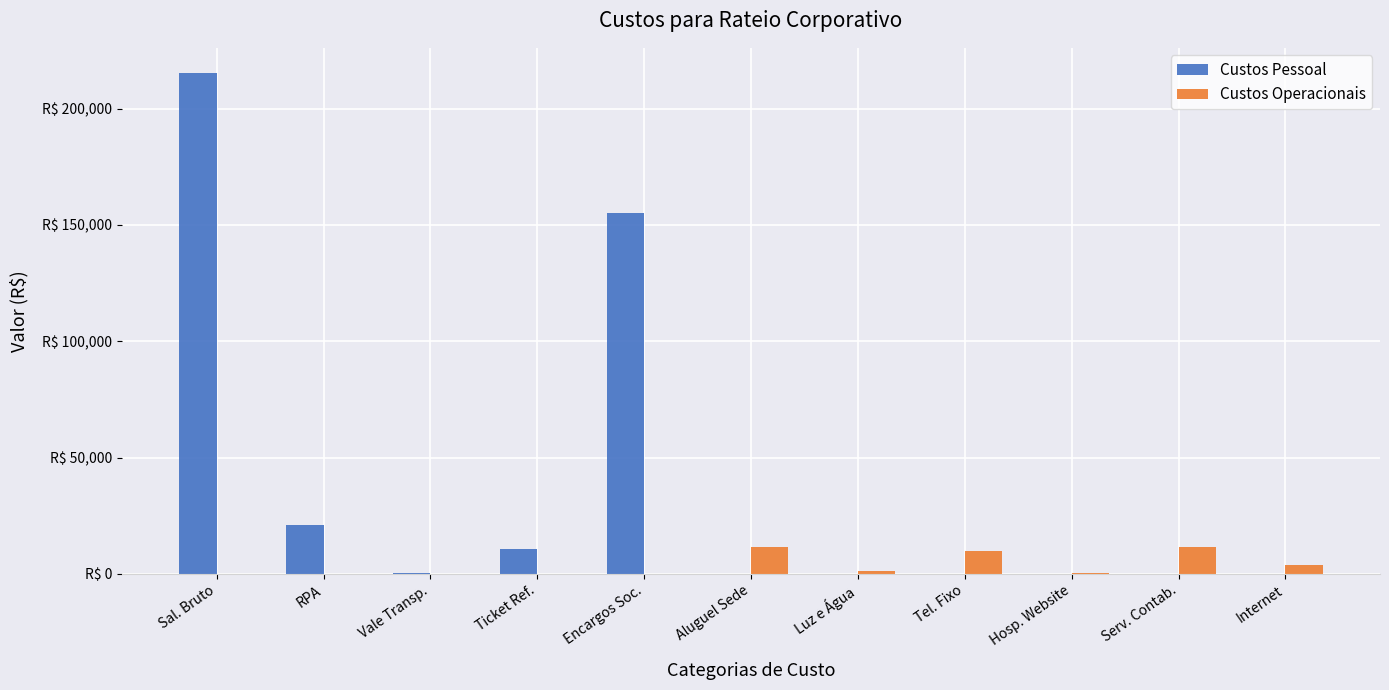

Does the chart contain stacked bars?

No